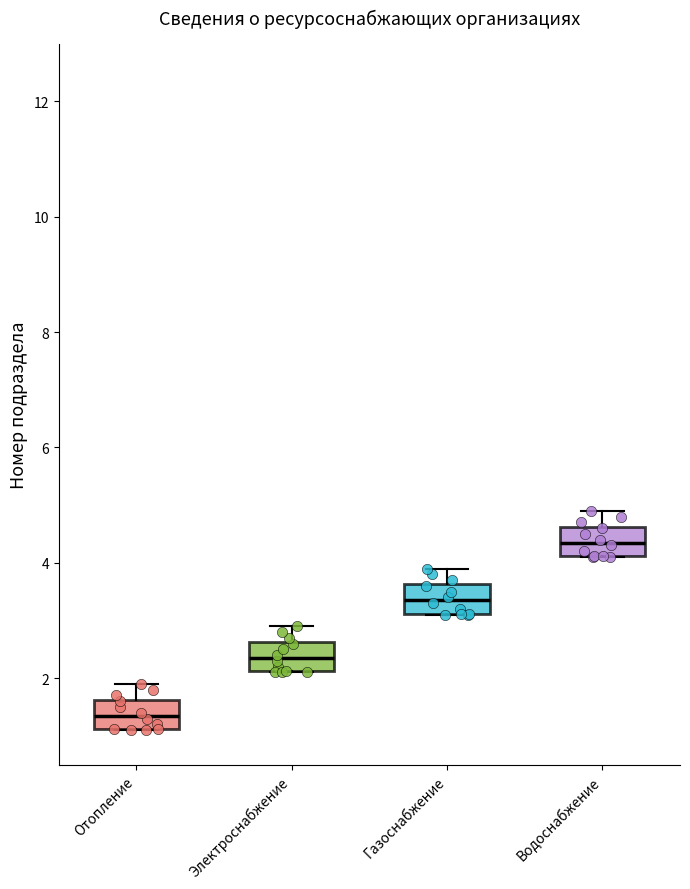

Reading left to right, transcribe this box plot: for each box, give where its median line is, the range the box spans, and where its two whiskers end, as read against the y-axis. The values are not printed on the chart, so give them approximately, as read against the axis.

Отопление: median 1.4, box 1.2 to 1.6, whiskers 1.2 to 2.0
Электроснабжение: median 2.4, box 2.2 to 2.6, whiskers 2.2 to 3.0
Газоснабжение: median 3.4, box 3.2 to 3.6, whiskers 3.2 to 4.0
Водоснабжение: median 4.4, box 4.2 to 4.6, whiskers 4.2 to 5.0